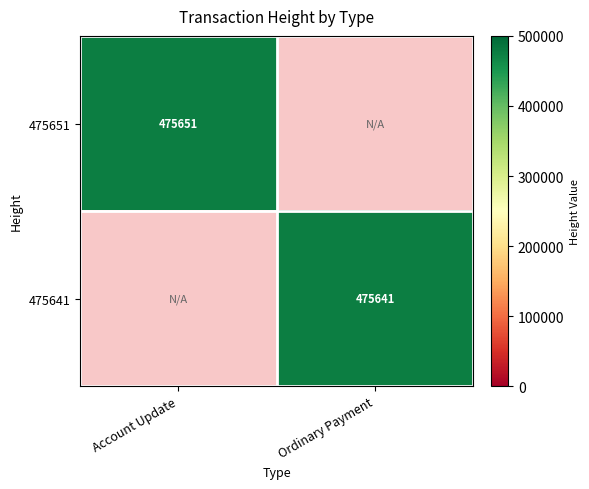

The value of 475641 at Ordinary Payment is 677768.3. True or false?

False